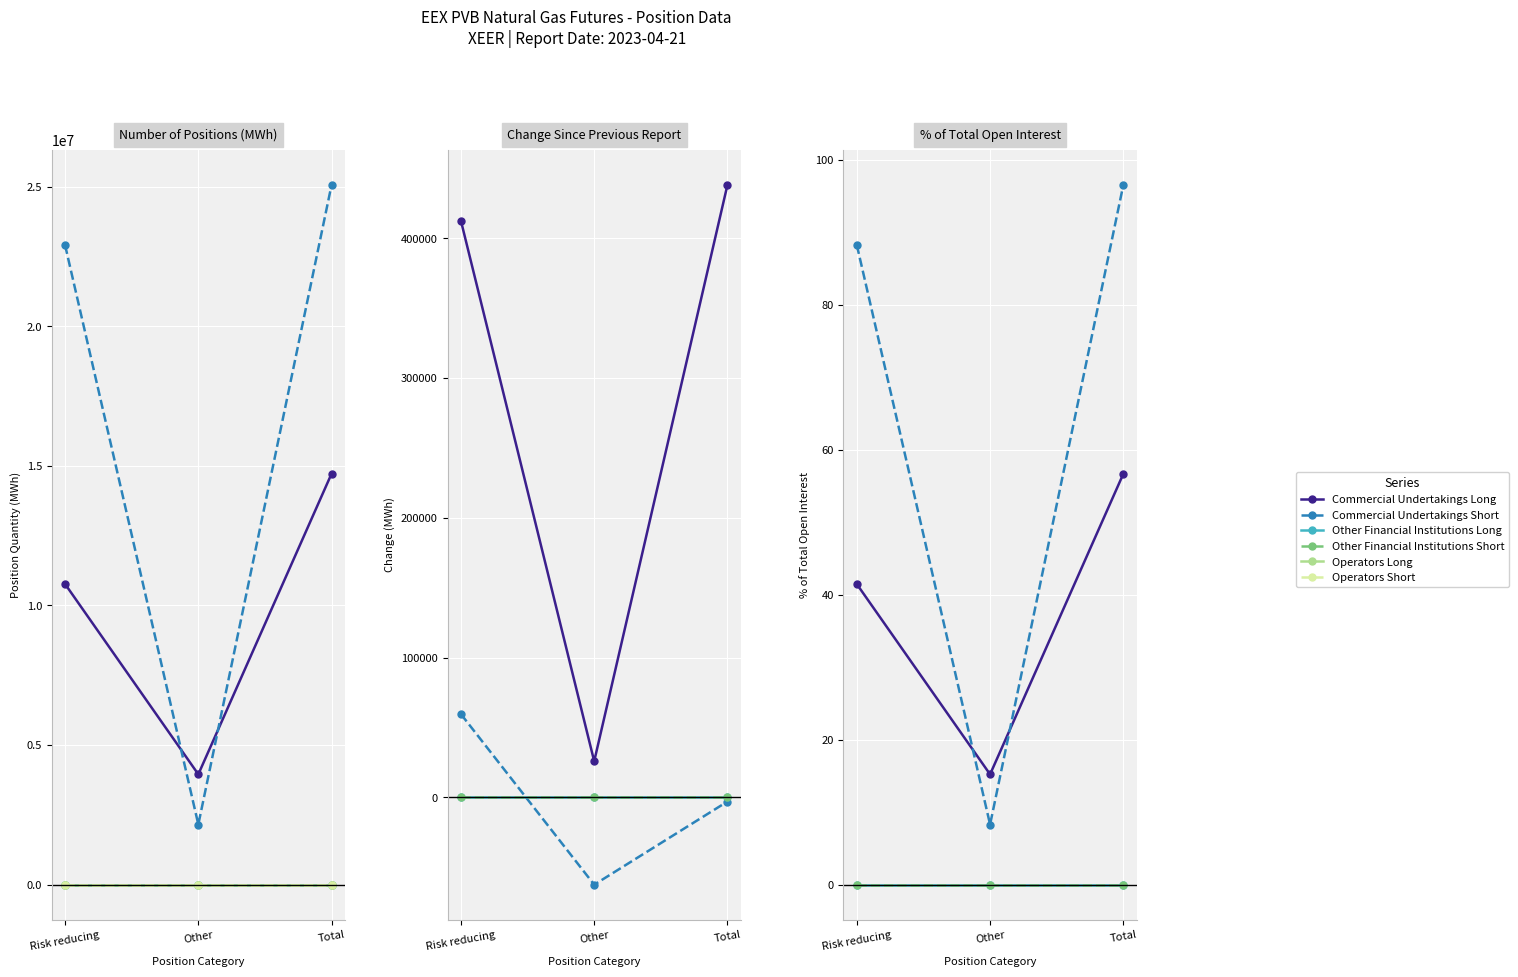

Count the number of data series in this chart.

6